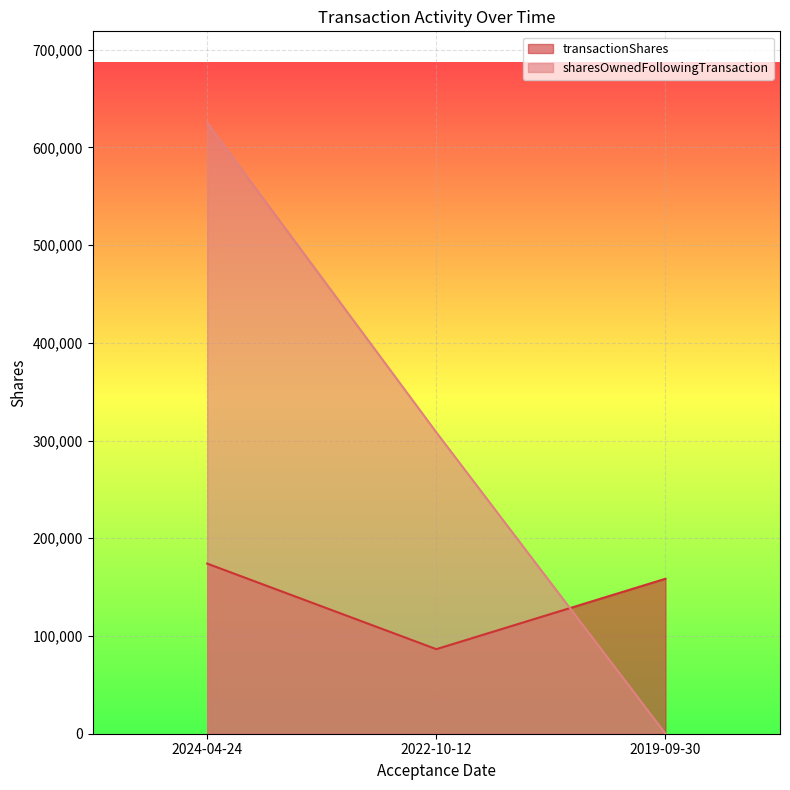

At which label does sharesOwnedFollowingTransaction first exceed 308380?

2024-04-24